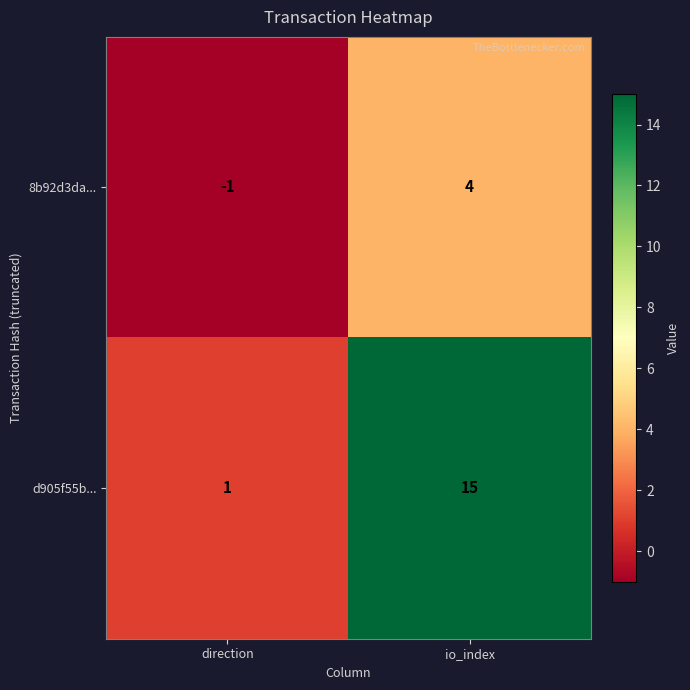

Reading right to left, list all the values displayed in this chart.

8b92d3da...: io_index=4	direction=-1
d905f55b...: io_index=15	direction=1